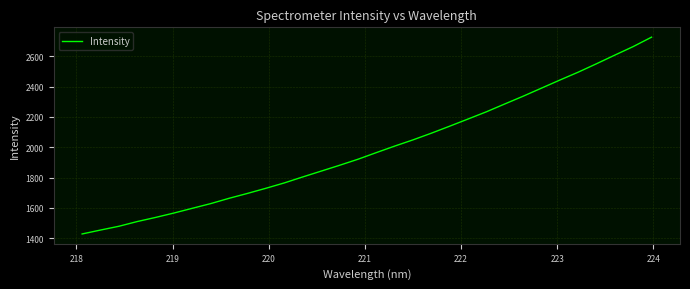

What is the smallest value displayed?

1428.5